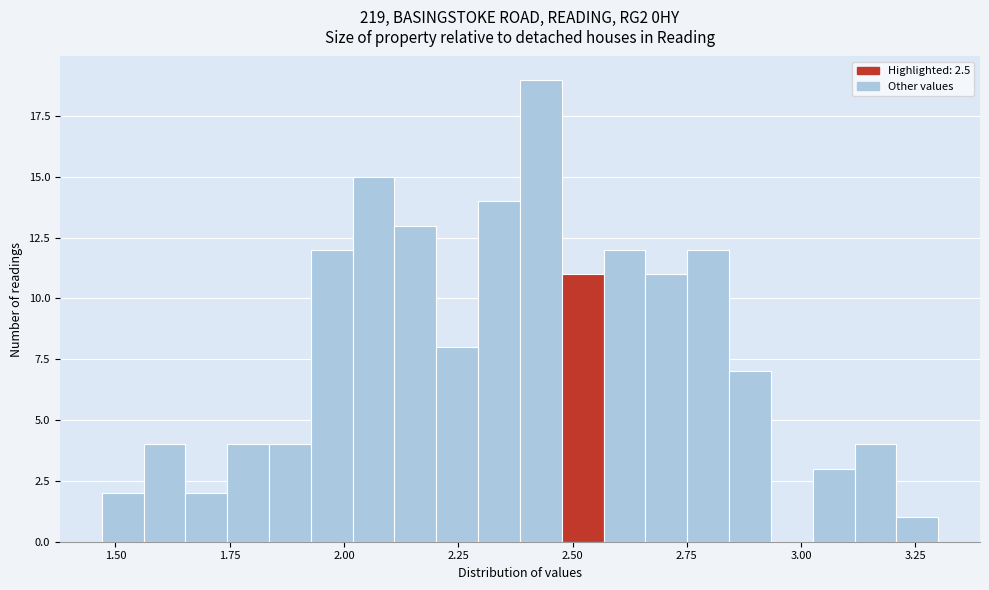

Around what value on the x-axis is the tallest bar? Give the approximate position of its centre, as read against the axis.

2.45